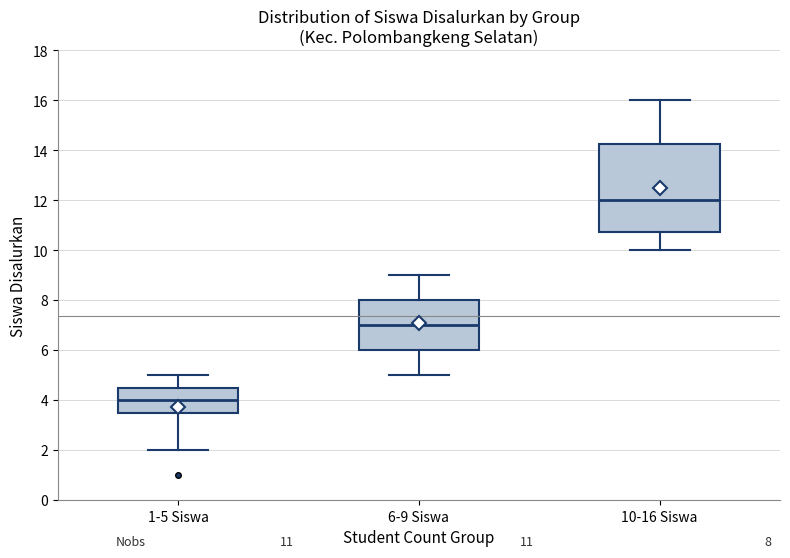

Which box's median line is the highest?

10-16 Siswa